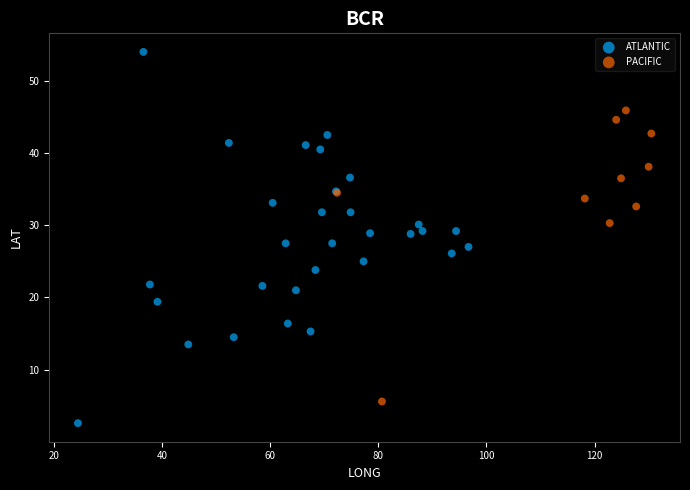

Which series reaches the maximum Y coordinate?

ATLANTIC